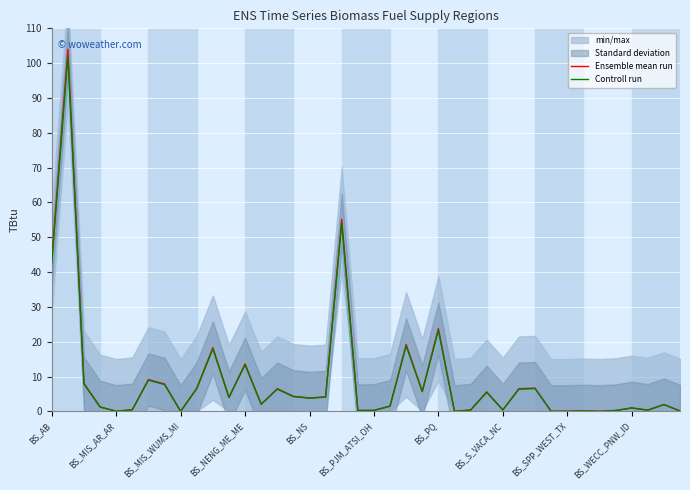

Reading left to right, transcribe all the data shown in this chart.

Ensemble mean run: 43.5	104.0	8.0	1.3	0.0	0.5	9.1	7.9	0.0	6.6	18.3	4.0	13.6	2.1	6.5	4.3	3.8	4.1	55.2	0.2	0.3	1.5	19.2	5.8	23.8	0.0	0.4	5.6	0.4	6.5	6.7	0.0	0.0	0.1	0.0	0.2	1.0	0.3	2.0	0.1
Controll run: 42.6	101.9	7.8	1.2	0.0	0.5	8.9	7.7	0.0	6.5	17.9	3.9	13.4	2.0	6.4	4.2	3.8	4.1	54.1	0.2	0.3	1.5	18.8	5.6	23.3	0.0	0.4	5.5	0.4	6.4	6.5	0.0	0.0	0.1	0.0	0.2	1.0	0.3	1.9	0.1